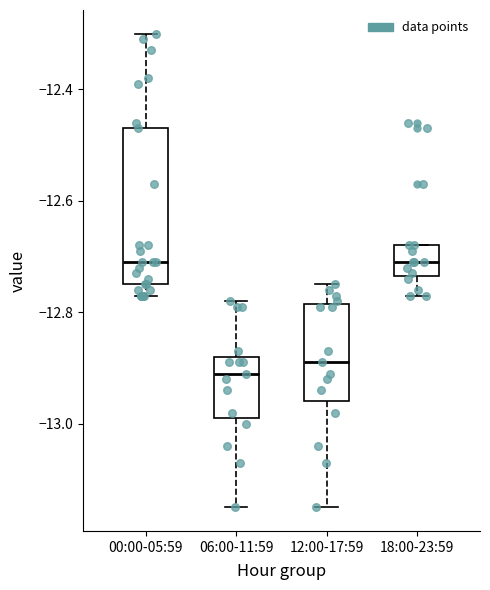

Where is the lower edge of the box for 12:00-17:59 on the y-axis? The values are not printed on the chart, so give them approximately, as read against the axis.

-12.96